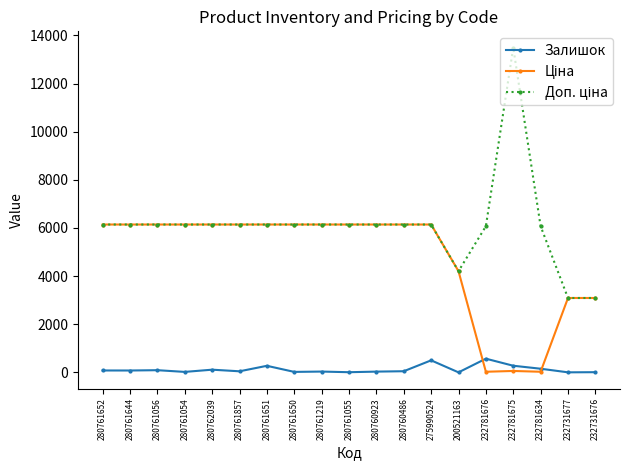

What position from the right is 280760486?

8